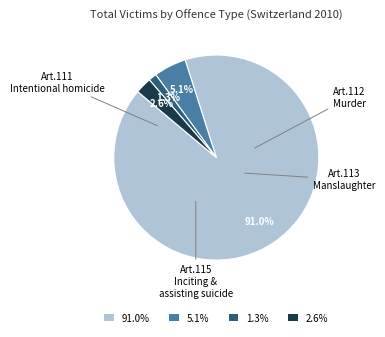

Which has a higher value, 2.6% or 1.3%?

2.6%